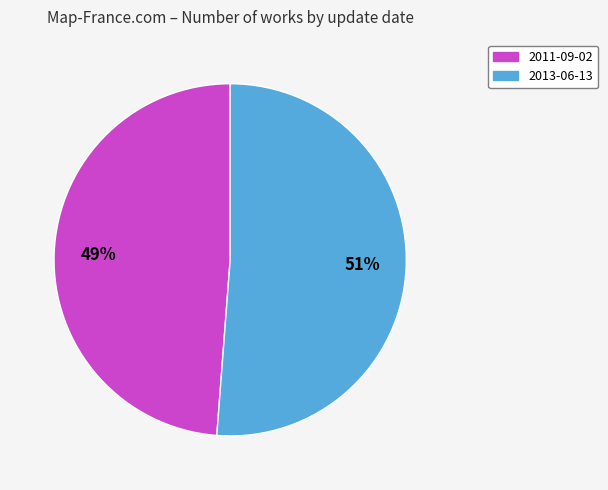

Rank the categories by value from lowest to highest.

2011-09-02, 2013-06-13